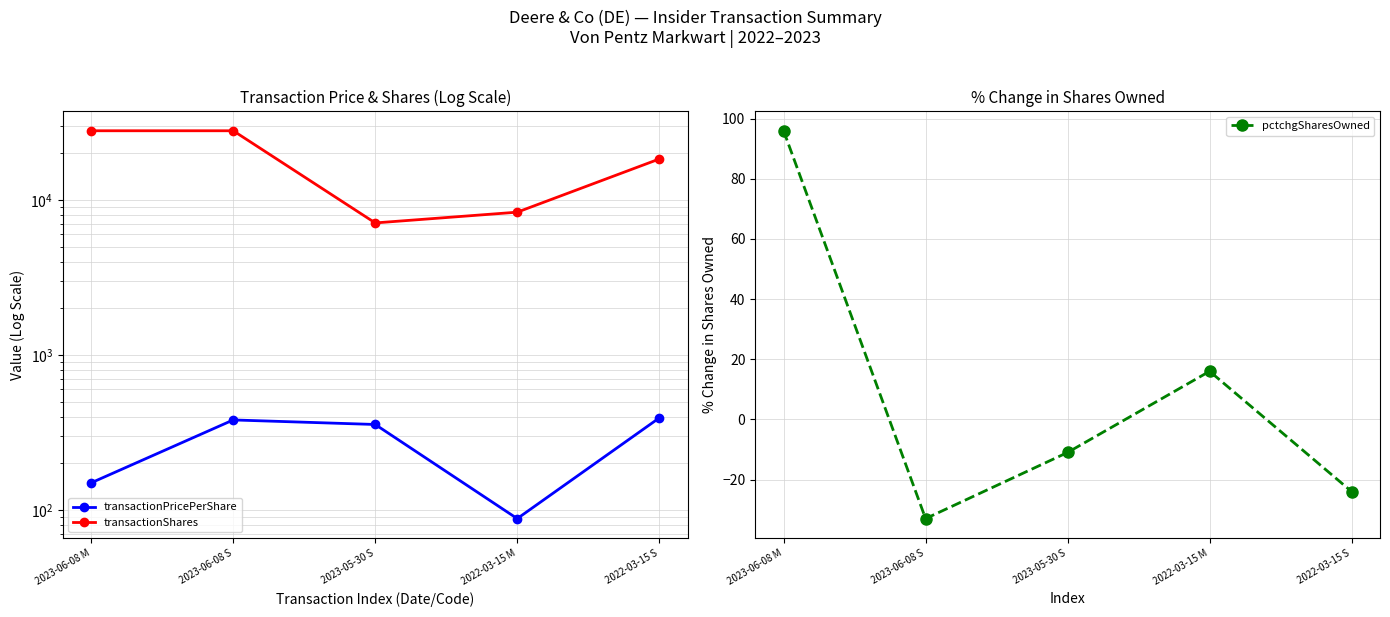

At how many categories does at least one series exceed 26990?

2